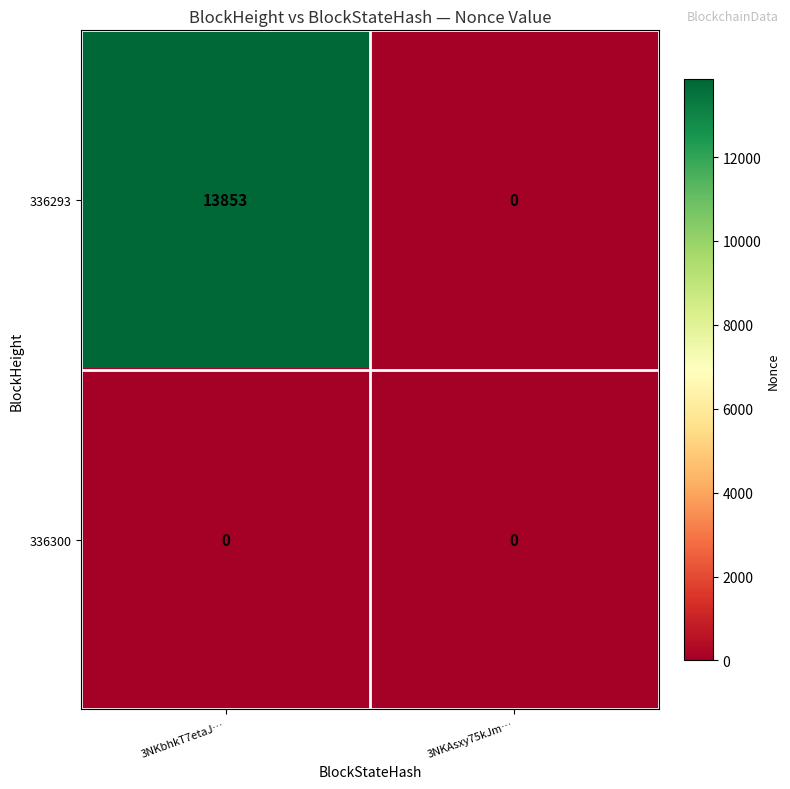

The value of 336300 at 3NKAsxy75kJm… is 0. True or false?

True